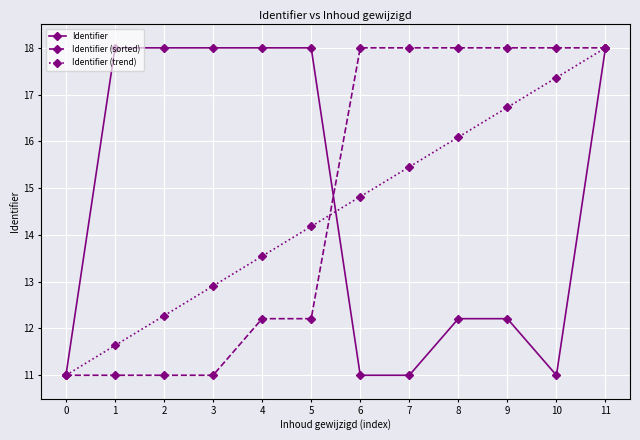

At which label does Identifier (sorted) first exceed 17?

6